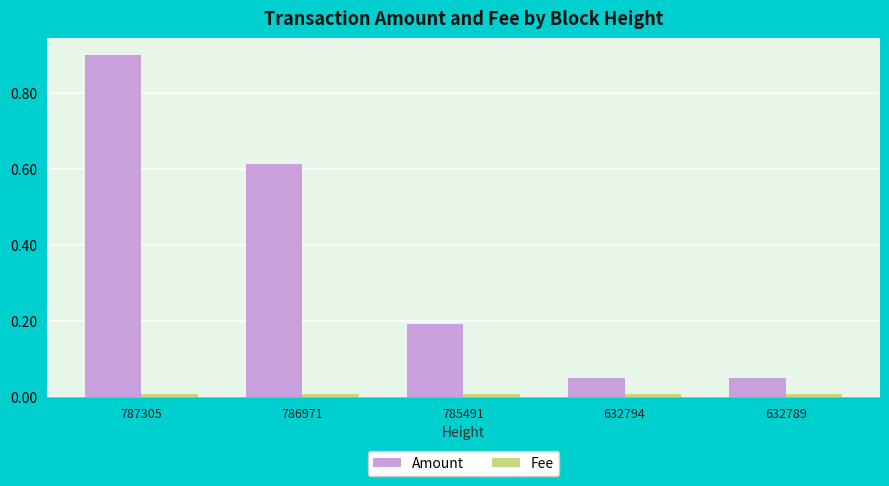

At which category does the chart reach its peak across all series?

787305